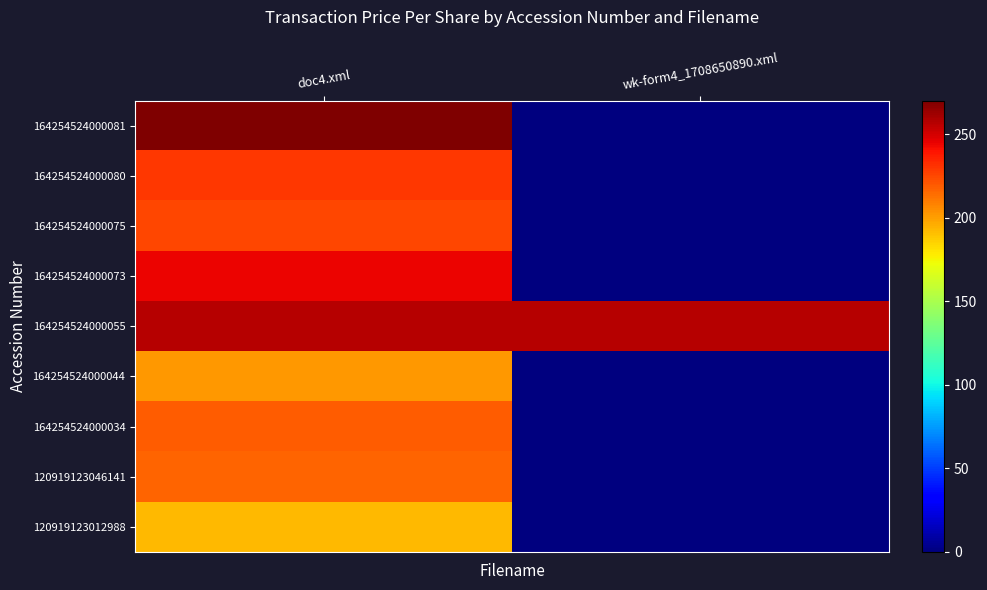

At how many categories does at least one series exceed 2?

2